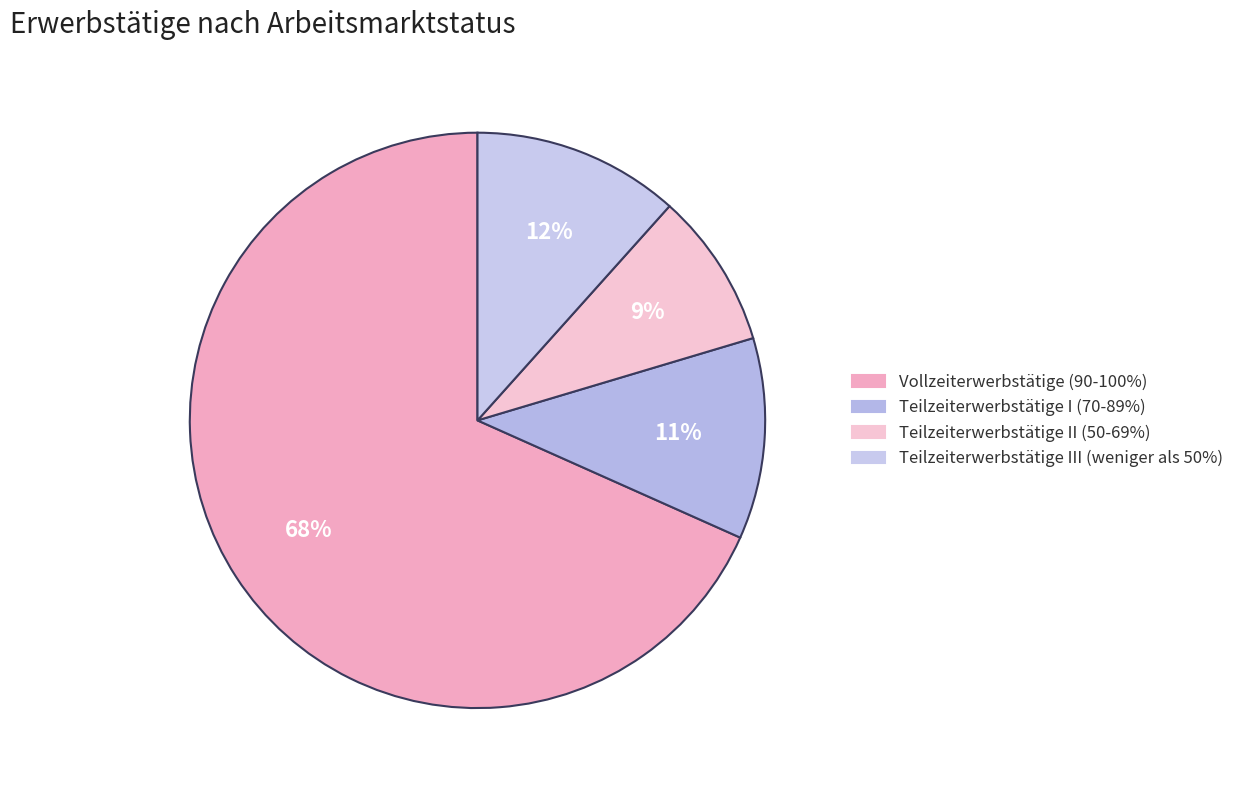

True or false: Teilzeiterwerbstätige III (weniger als 50%) accounts for 12% of the total.

True